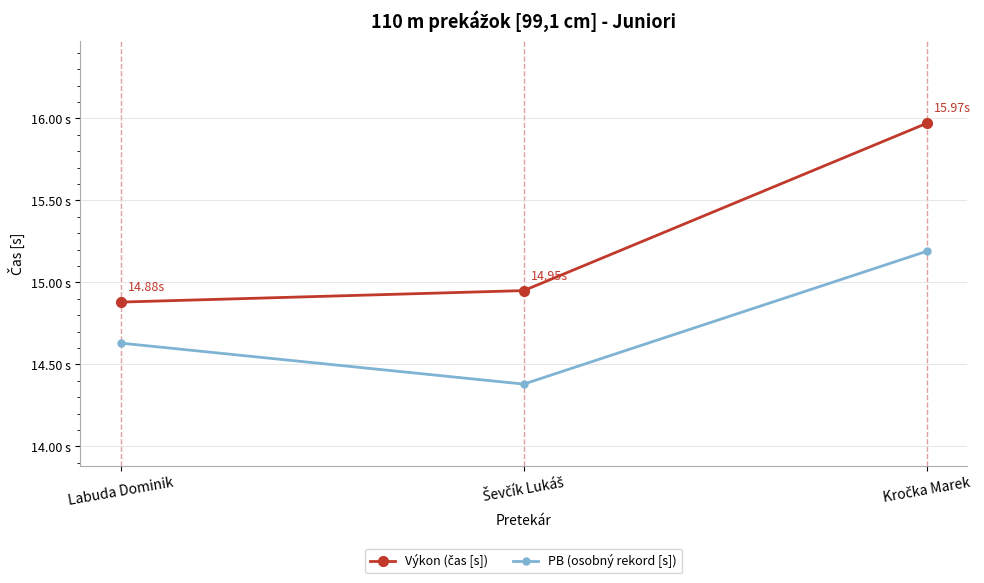

Between Kročka Marek and Ševčík Lukáš, which is larger?

Kročka Marek